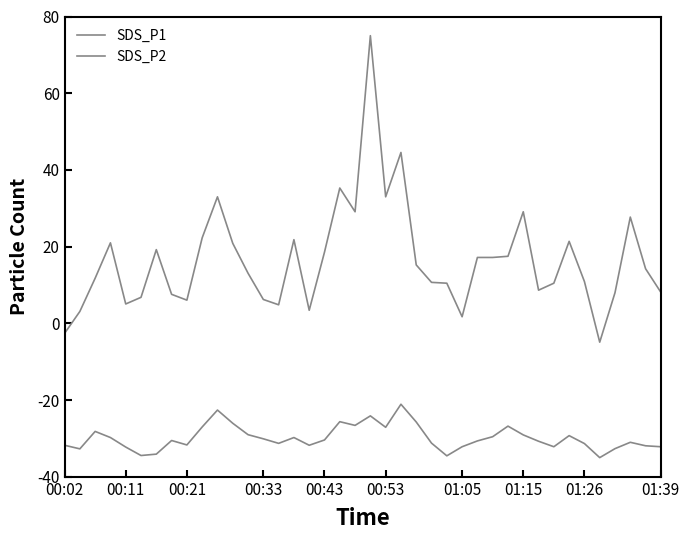

Reading left to right, what are all the values shown in this chart?

SDS_P1: -2.6	3.1	11.8	21.0	5.1	6.8	19.2	7.6	6.1	22.3	33.0	20.9	13.1	6.2	4.8	21.8	3.4	18.6	35.3	29.1	75.0	33.0	44.6	15.2	10.7	10.5	1.7	17.2	17.2	17.5	29.1	8.7	10.5	21.4	10.9	-4.9	8.0	27.7	14.2	8.1
SDS_P2: -31.8	-32.7	-28.2	-29.8	-32.2	-34.4	-34.1	-30.5	-31.7	-27.0	-22.6	-26.0	-29.0	-30.1	-31.3	-29.8	-31.8	-30.4	-25.6	-26.6	-24.1	-27.1	-21.1	-25.7	-31.2	-34.5	-32.2	-30.6	-29.5	-26.8	-29.1	-30.7	-32.2	-29.3	-31.3	-35.0	-32.7	-31.0	-31.9	-32.2